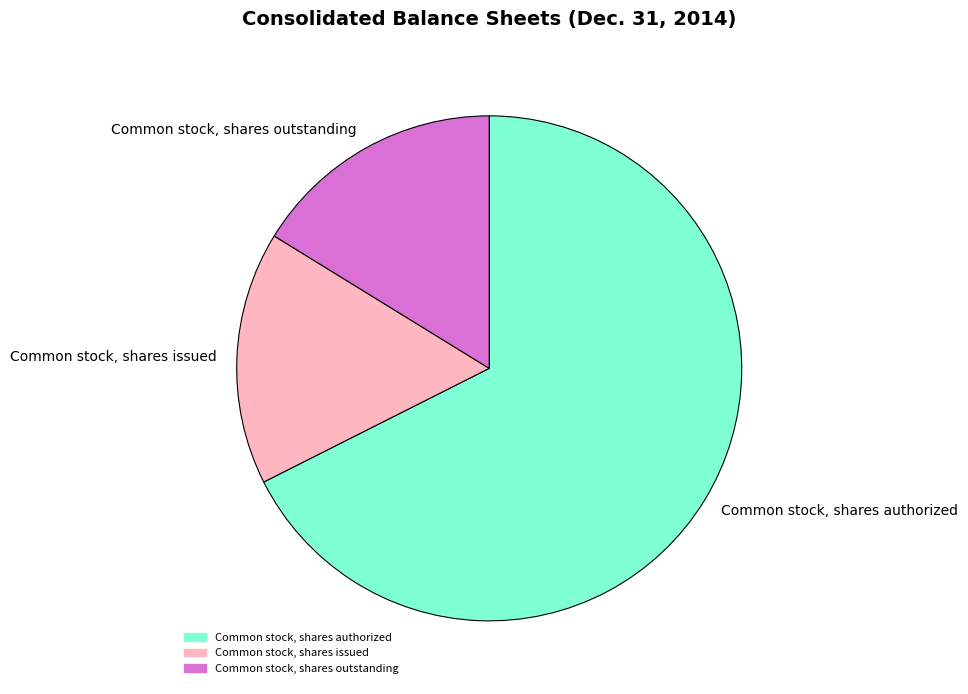

Which has a higher value, Common stock, shares outstanding or Common stock, shares authorized?

Common stock, shares authorized